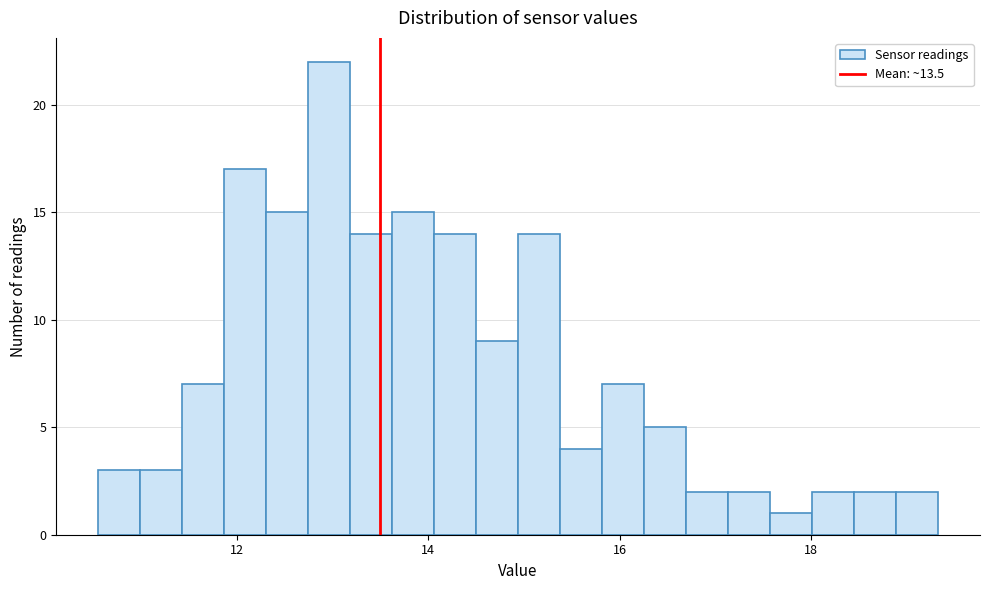

Around what value on the x-axis is the tallest bar? Give the approximate position of its centre, as read against the axis.

13.0